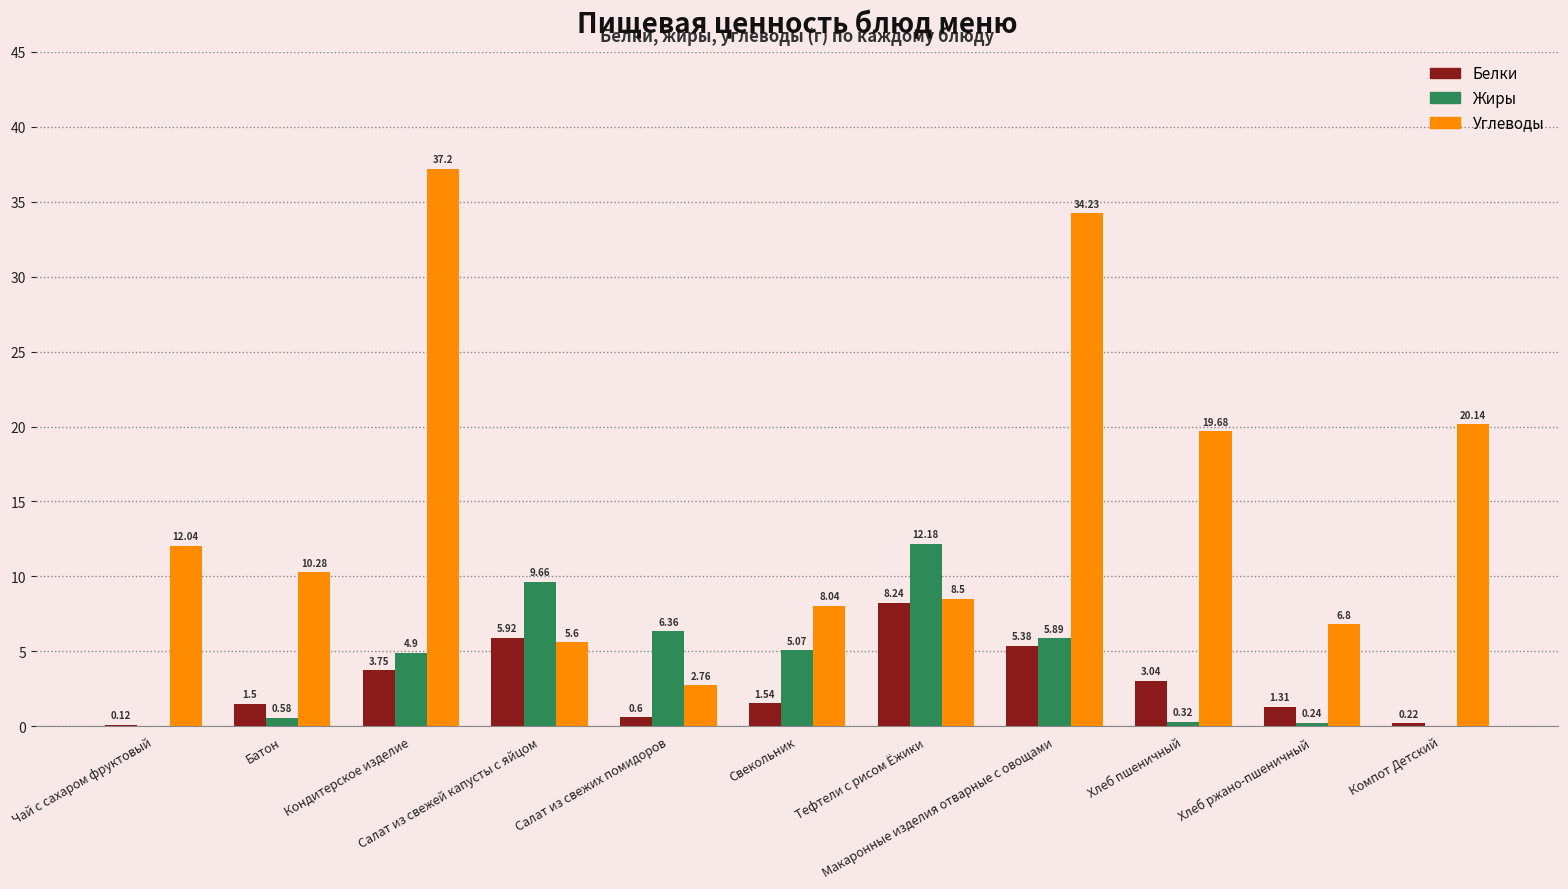

How many values in Жиры are above zero?

9